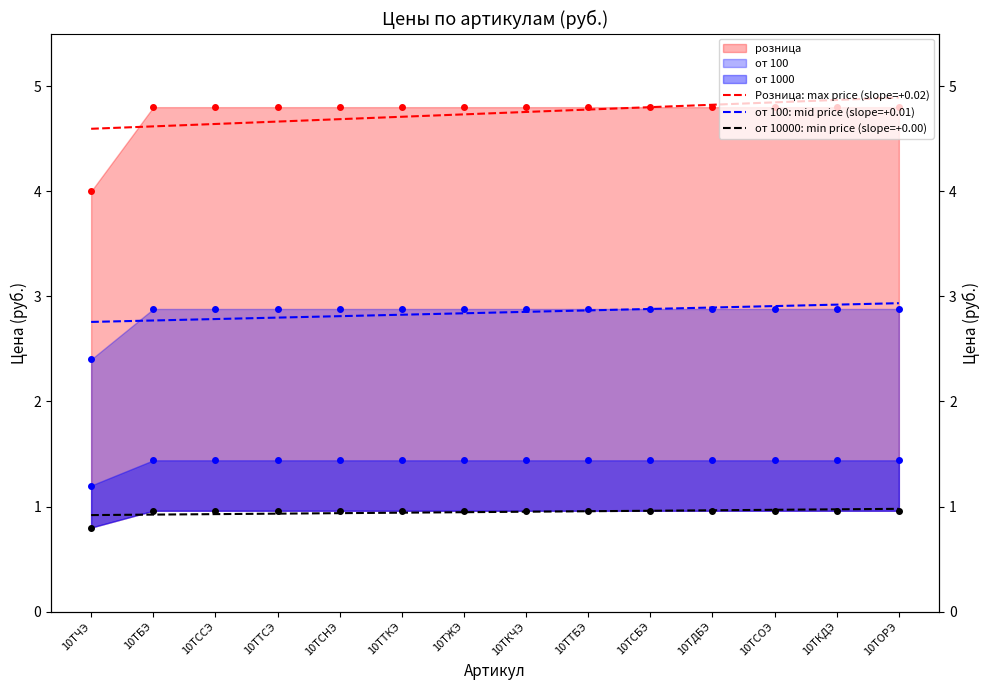

What is the minimum value for от 10000: min price (slope=+0.00)?

0.9